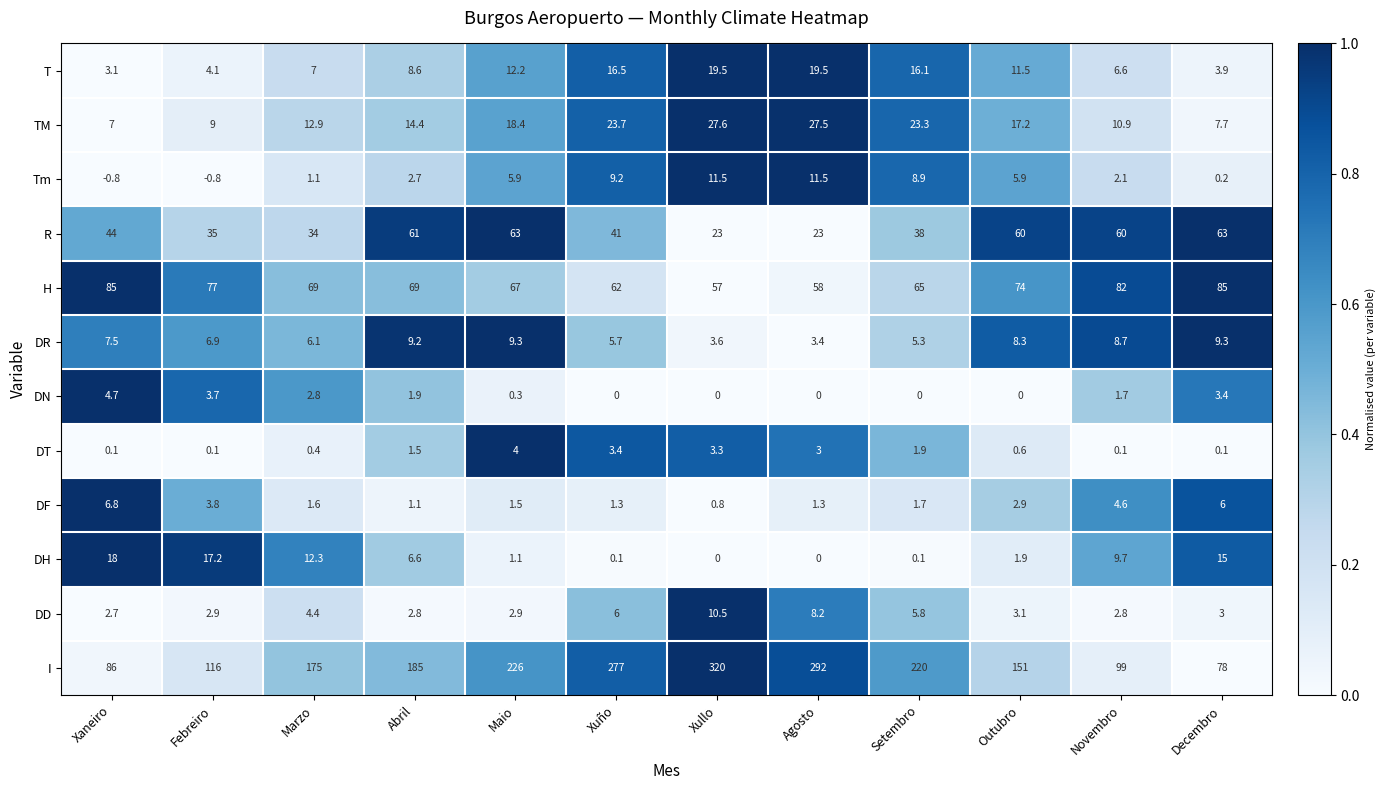

At how many categories does at least one series exceed 0?

12